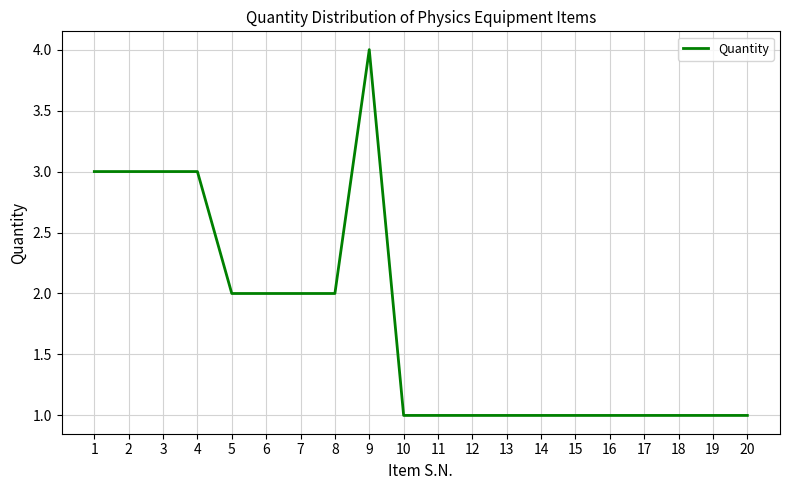

The chart shows a value of 2 at 20. True or false?

False